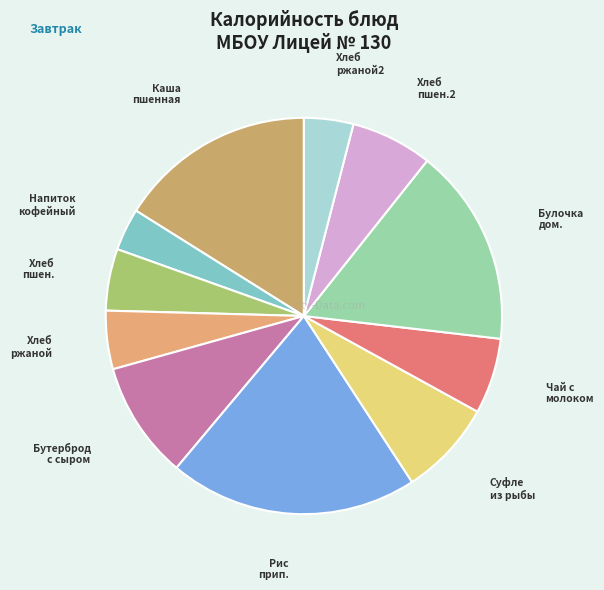

Count the number of slices in the pie.

11